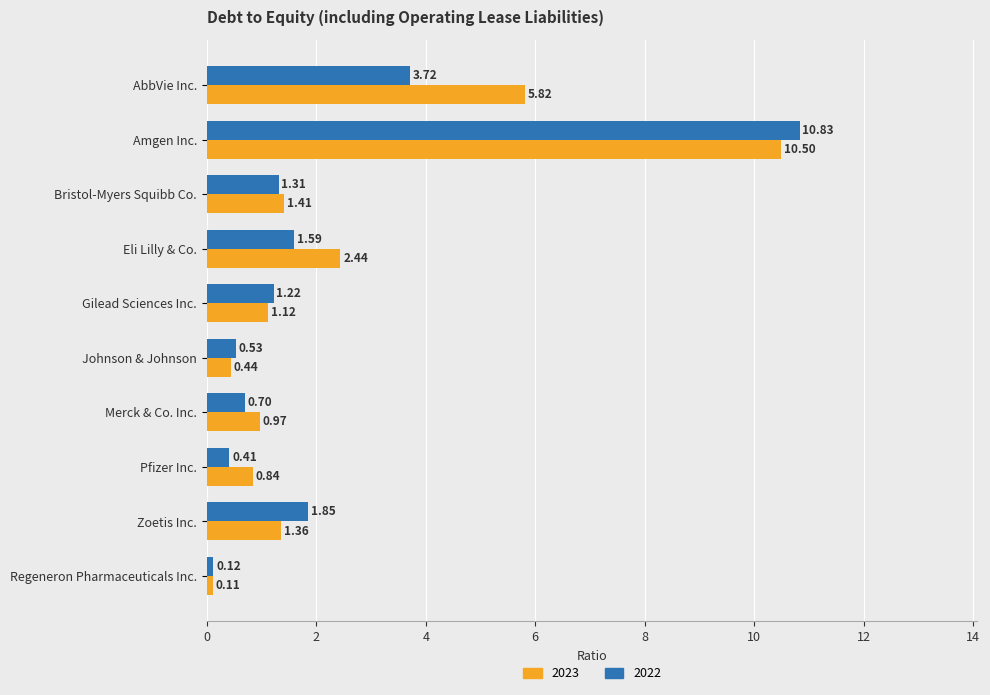

What is the spread (max minus min) of values at Merck & Co. Inc.?

0.3